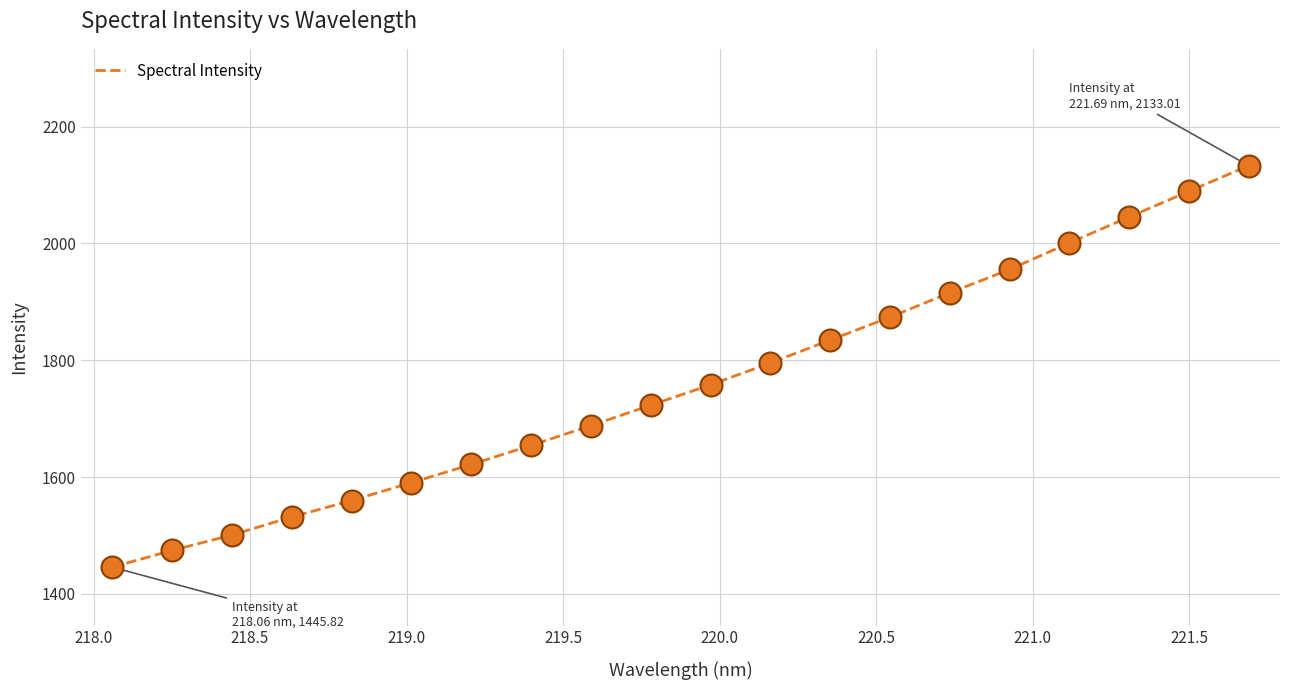

What is the difference between the maximum and minimum values?

687.2